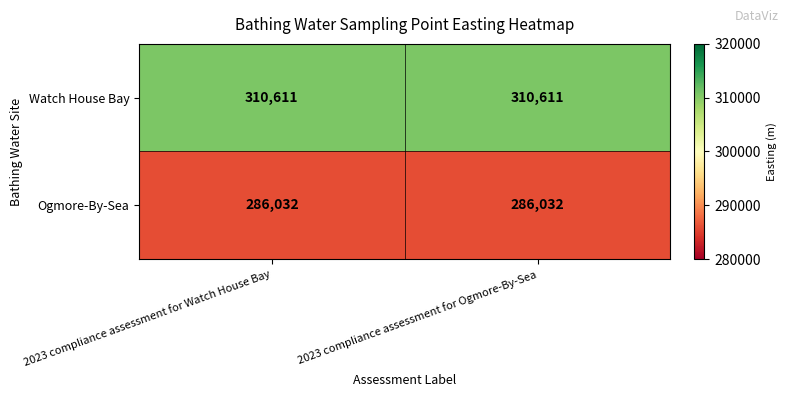

Rank the series by their maximum value, from highest to lowest.

Watch House Bay, Ogmore-By-Sea